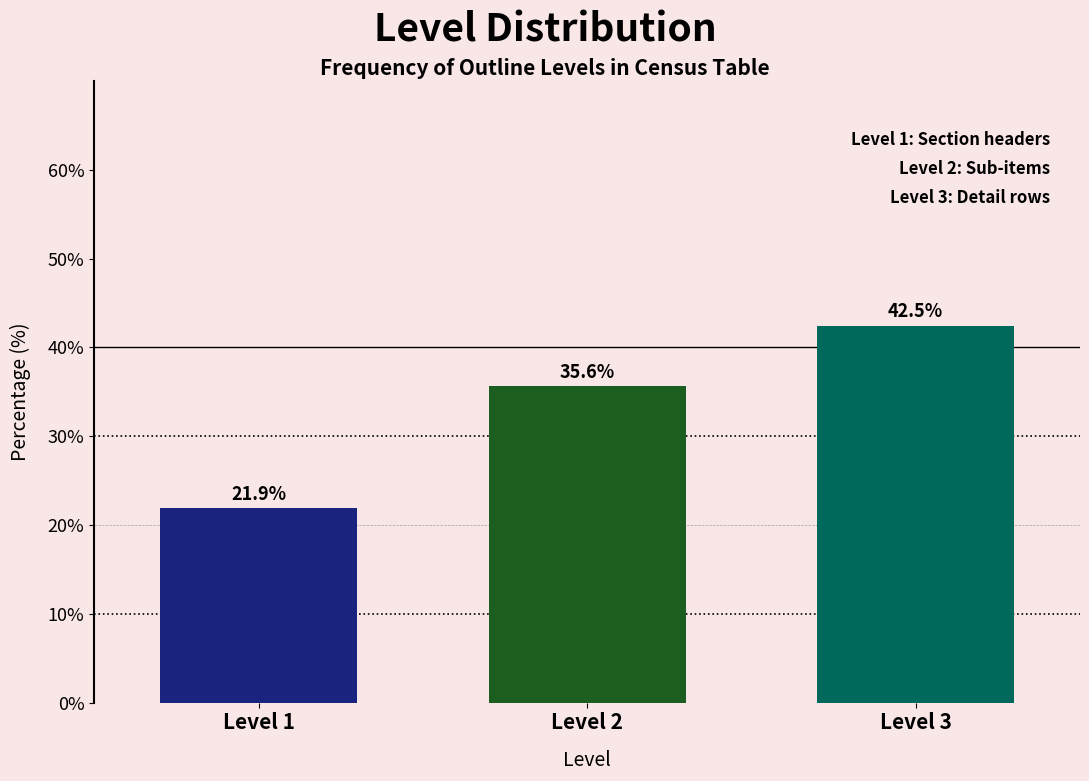

Reading left to right, what are all the values shown in this chart?

21.9	35.6	42.5